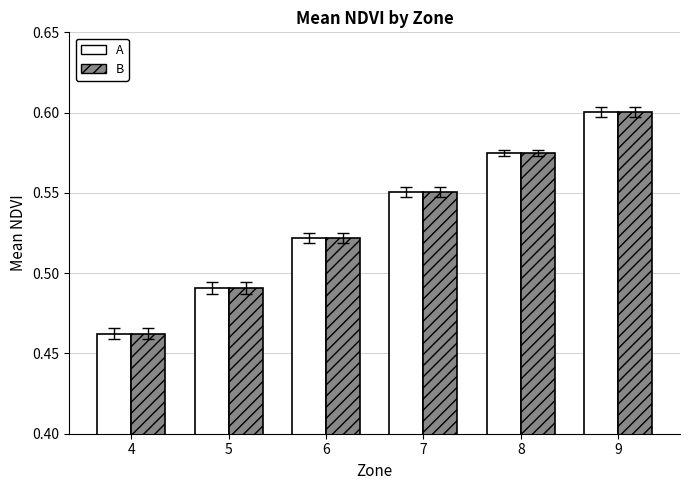

Which label corresponds to the smallest value in the chart?

4